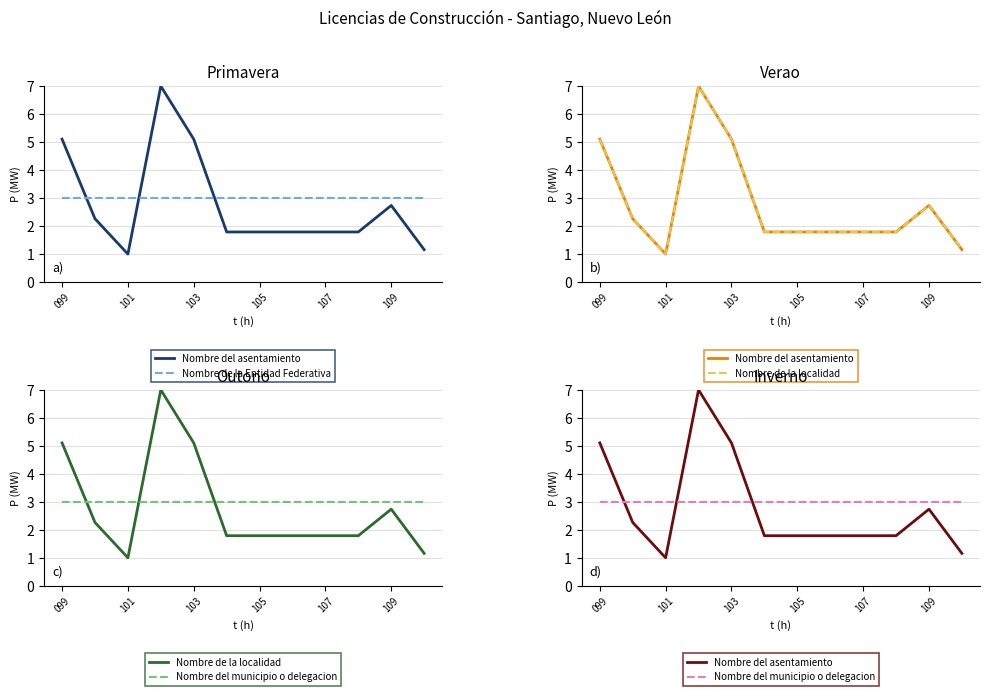

Rank the series at 105 from lowest to highest value.

Nombre del asentamiento, Nombre de la localidad, Nombre de la Entidad Federativa, Nombre del municipio o delegacion